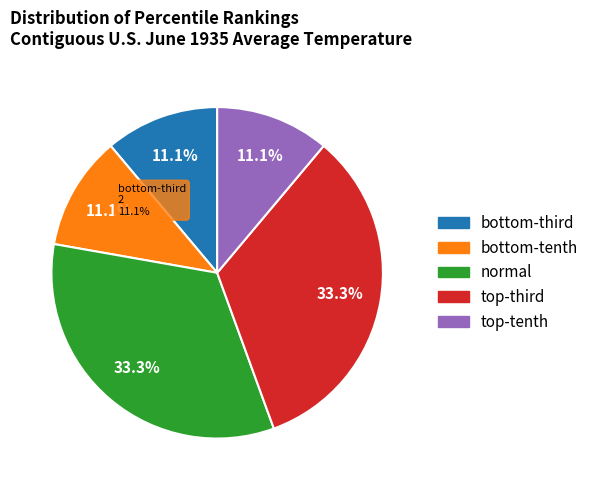

What is the smallest slice in the pie chart?

bottom-third